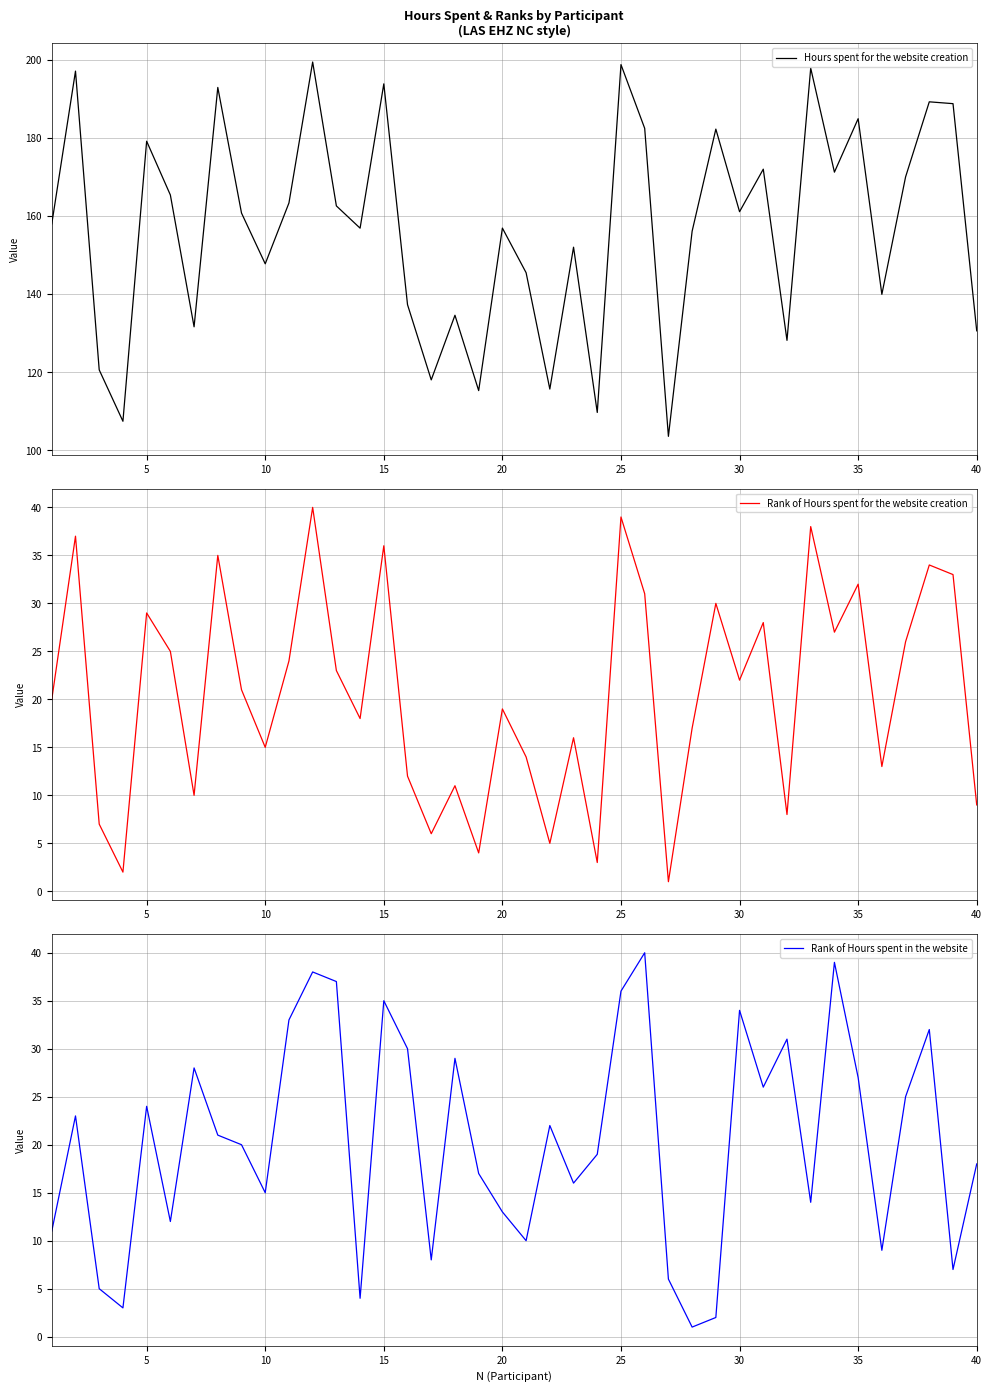

Between 30 and 12, which series saw the biggest shift?

Hours spent for the website creation